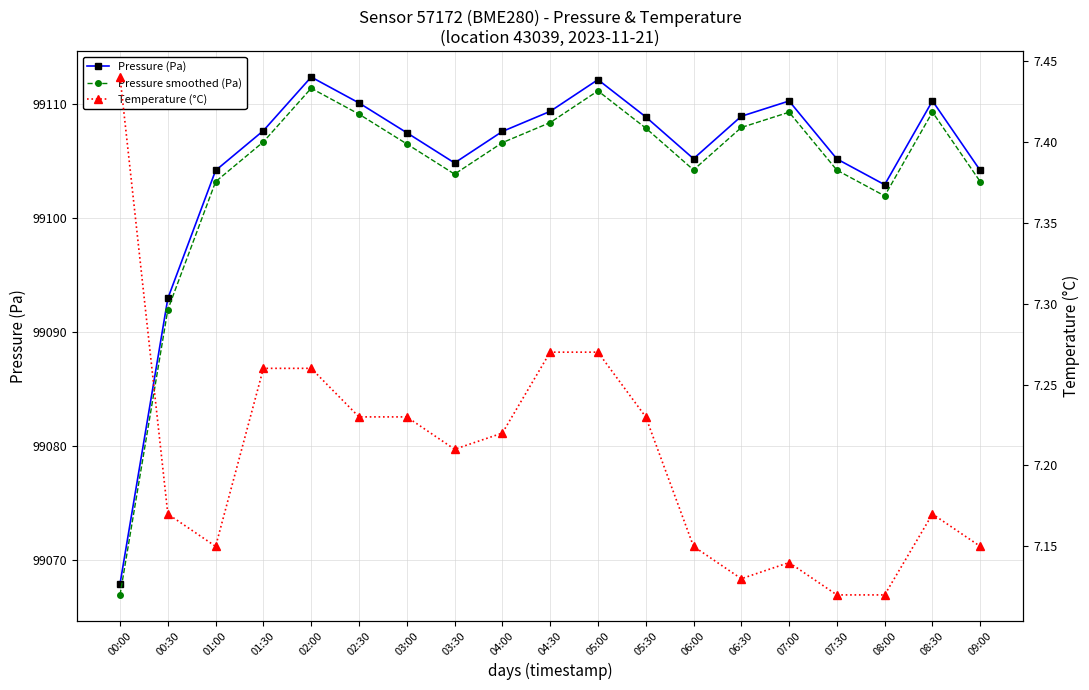

How many interior local peaks does the Pressure (Pa) series have?

4